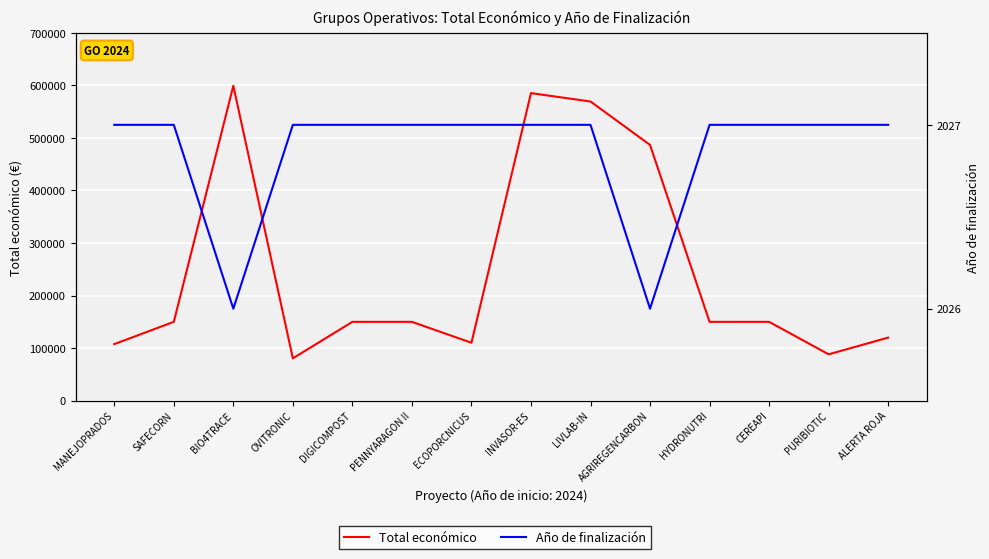

At which label does Total económico first exceed 150000?

BIO4TRACE